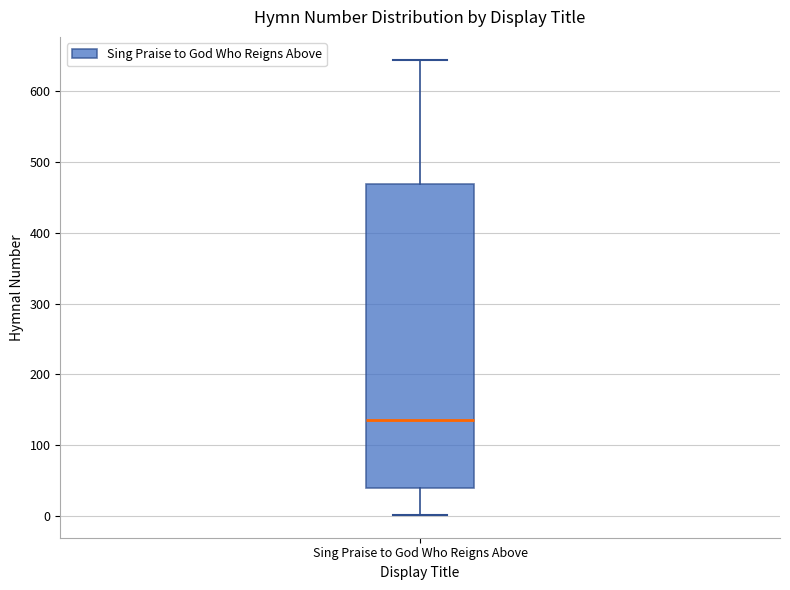

Transcribe this box plot: give where the median line is, the range the box spans, and where the two whiskers end, as read against the y-axis. The values are not printed on the chart, so give them approximately, as read against the axis.

median 140, box 40 to 470, whiskers 0 to 650